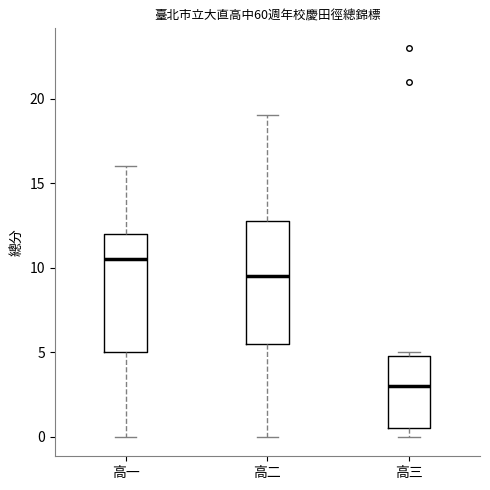

Reading left to right, transcribe this box plot: for each box, give where its median line is, the range the box spans, and where its two whiskers end, as read against the y-axis. The values are not printed on the chart, so give them approximately, as read against the axis.

高一: median 10.5, box 5.0 to 12.0, whiskers 0.0 to 16.0
高二: median 9.5, box 5.5 to 13.0, whiskers 0.0 to 19.0
高三: median 3.0, box 0.5 to 5.0, whiskers 0.0 to 5.0 (just above the box's upper edge)